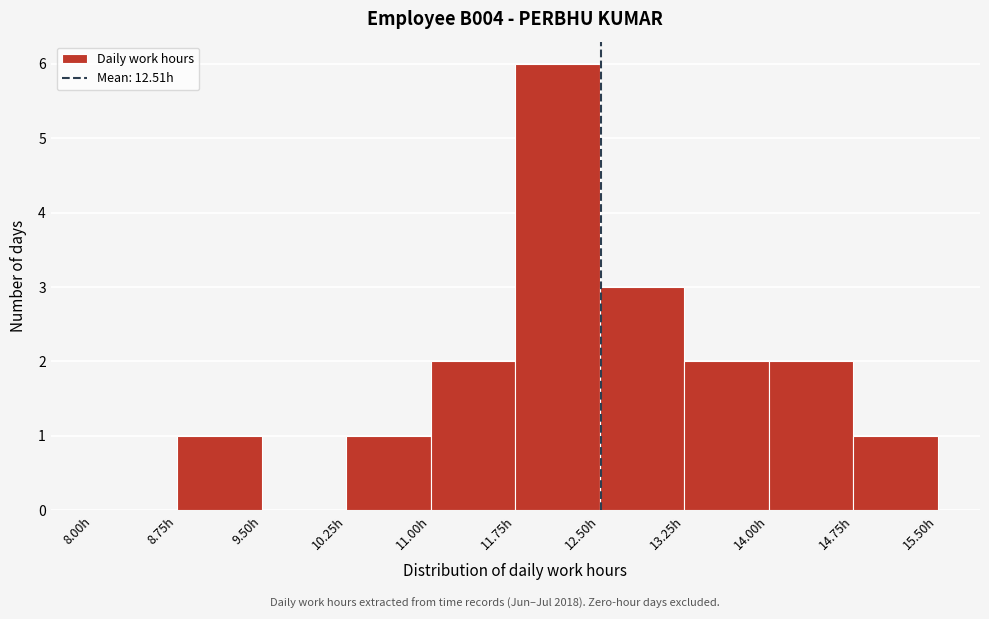

How tall is the bar that spans 12.50 to 13.25 on the x-axis? Neither the bar edges nor the heights are printed on the chart, so give them approximately, as read against the axes.

3